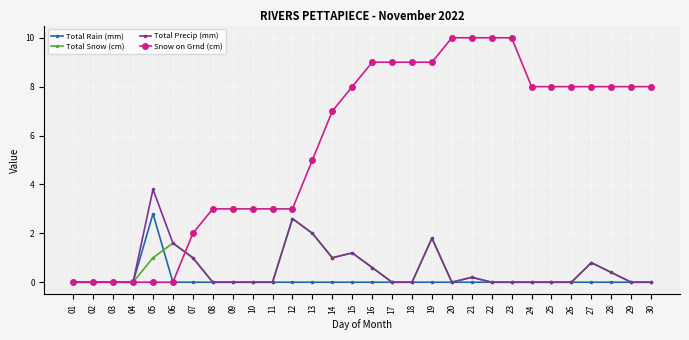

What is the maximum value for Snow on Grnd (cm)?

10.0